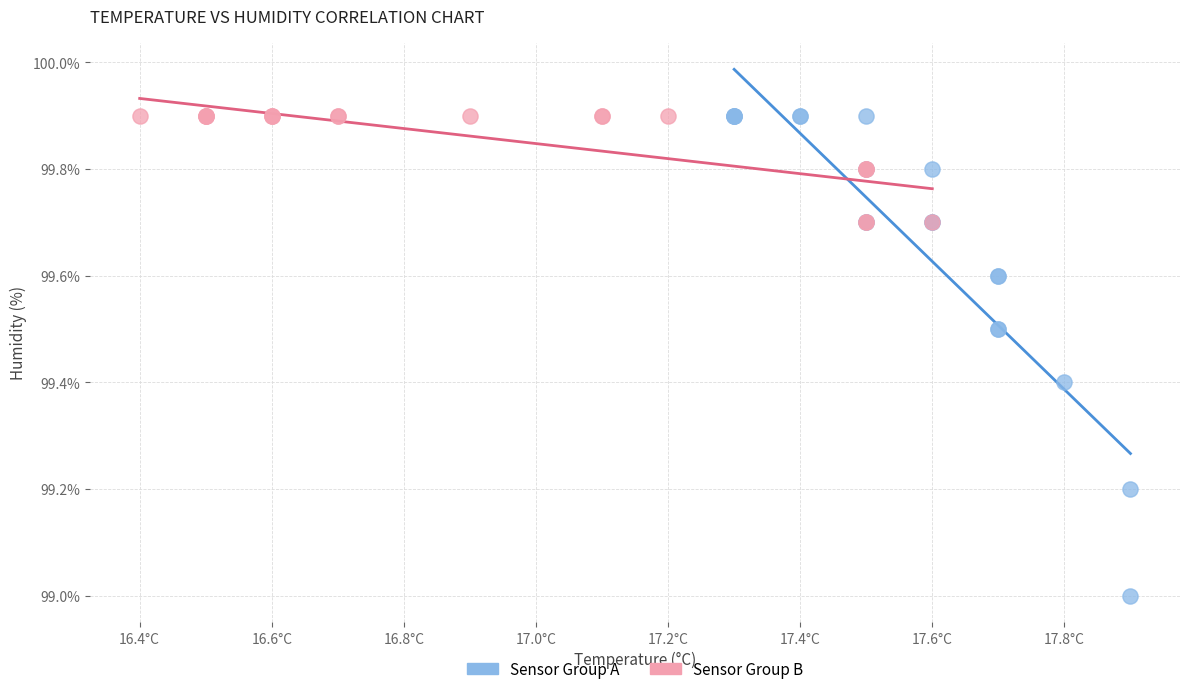

Which series has the widest spread of Y values?

Sensor Group A